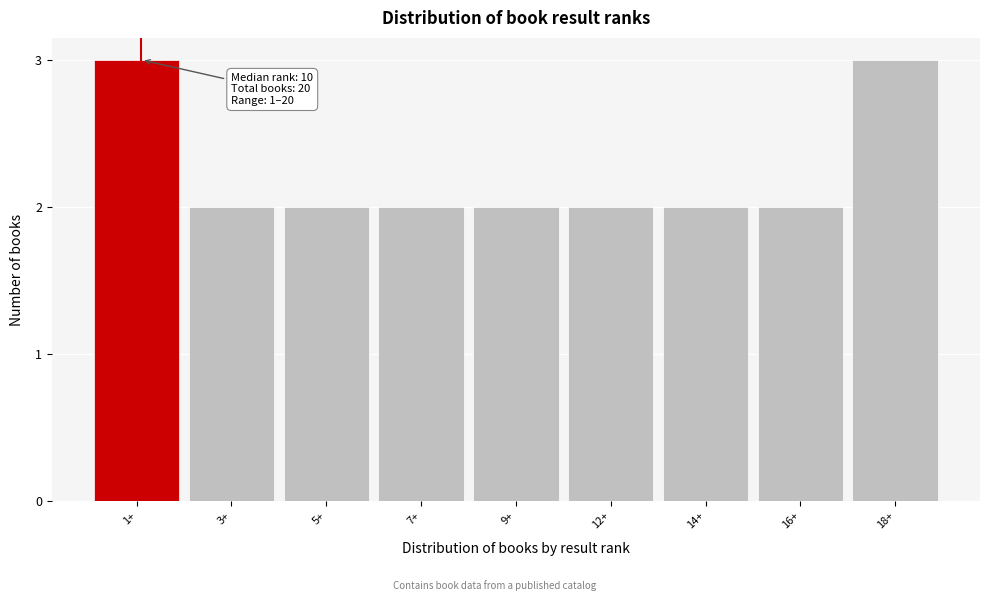

Reading left to right, extract all data points from this chart.

3	2	2	2	2	2	2	2	3